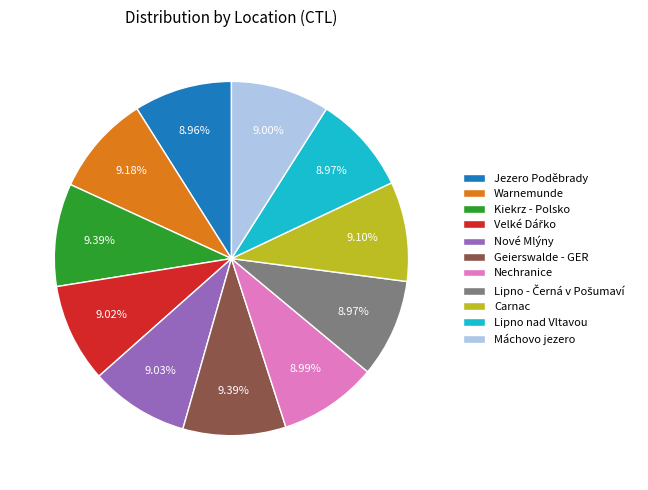

Is the sum of Nechranice and Warnemunde greater than half?

No